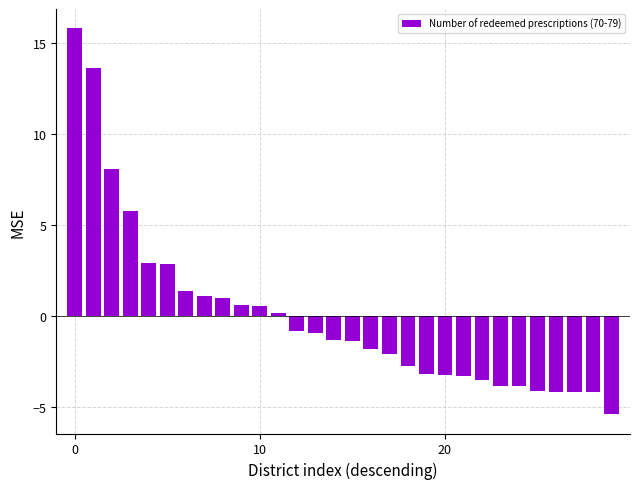

What is the minimum value shown in the chart?

-5.4